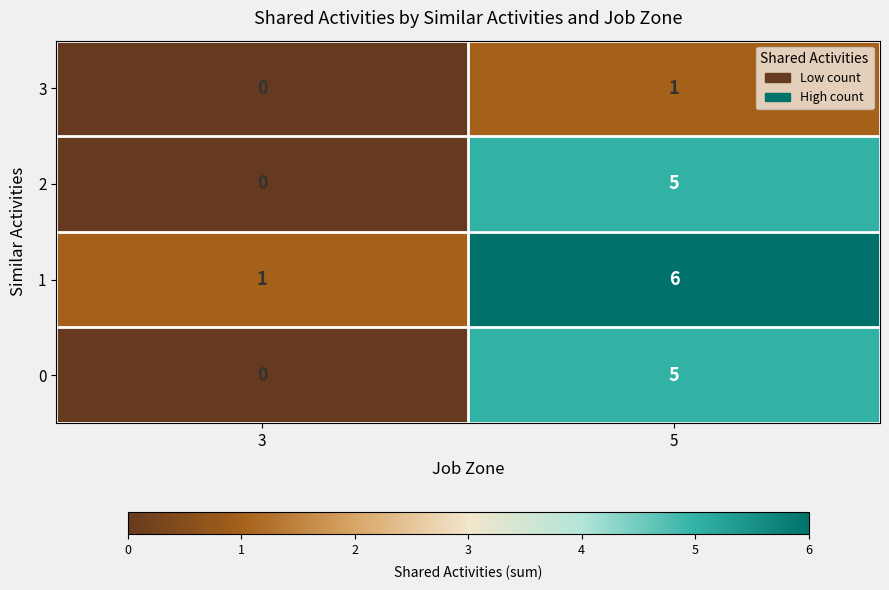

The value of 2 at 3 is 0. True or false?

True